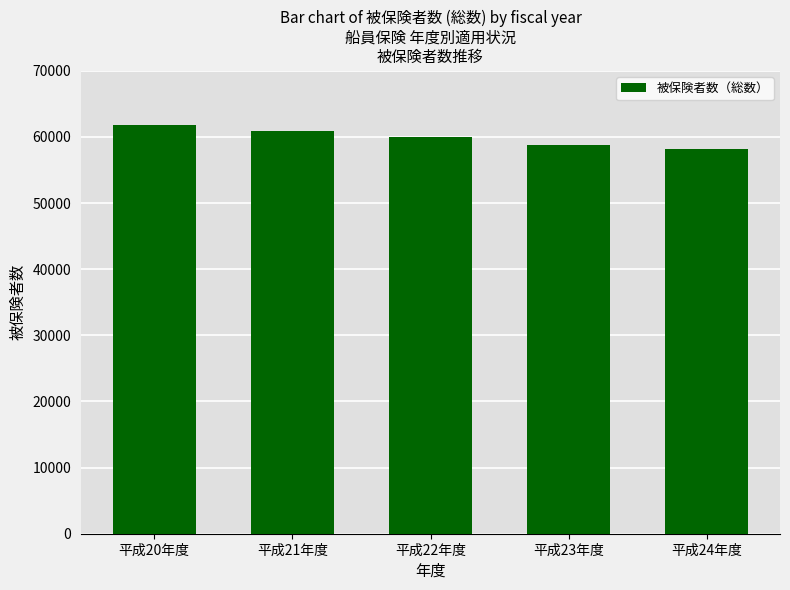

What is the smallest value displayed?

58231